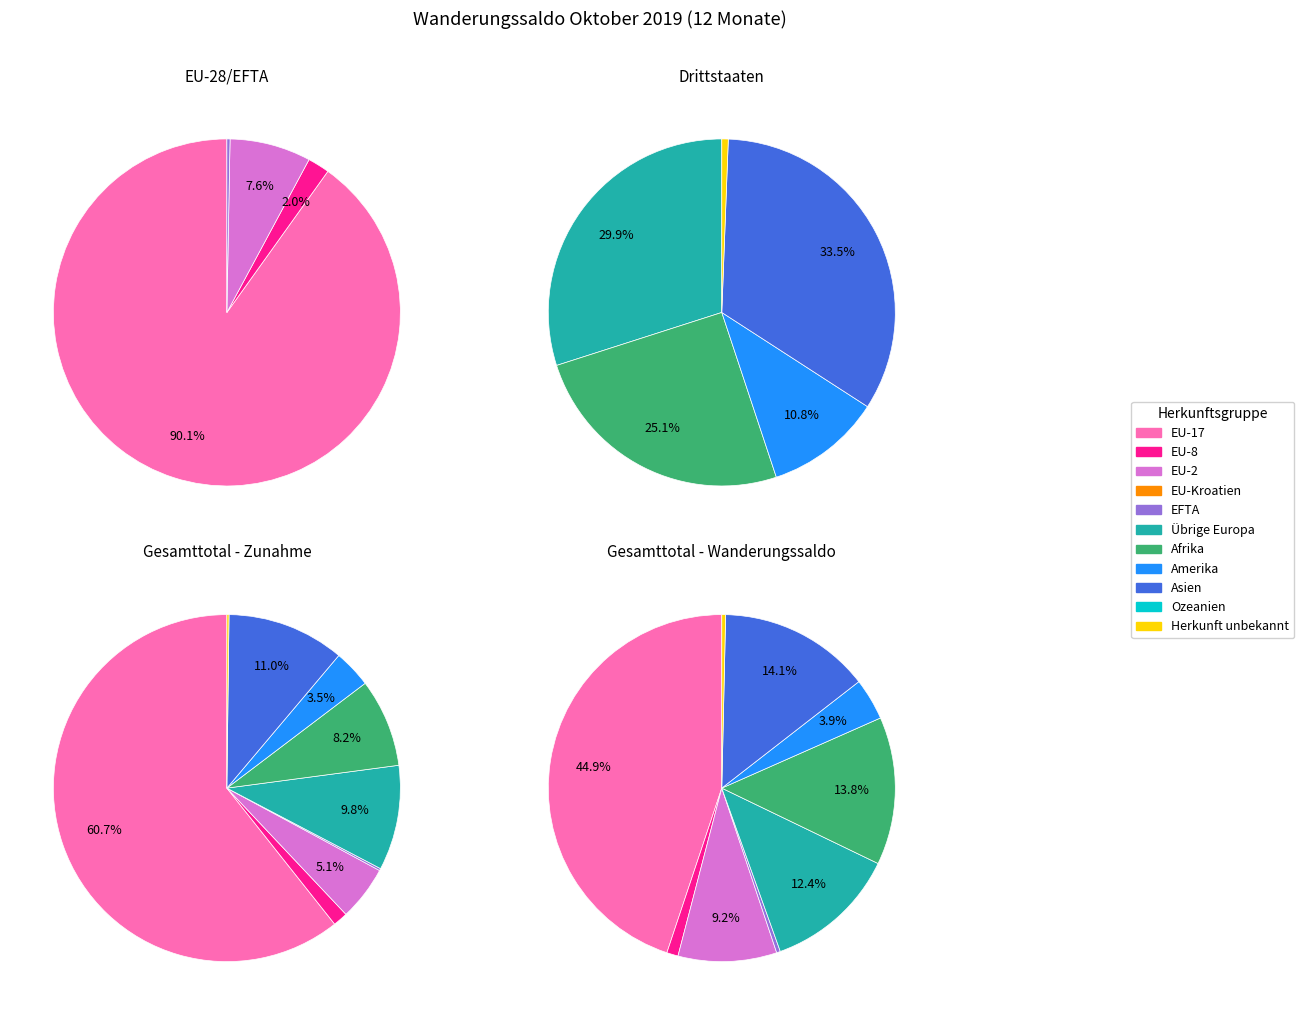

Is Europa the majority of the pie?

Yes